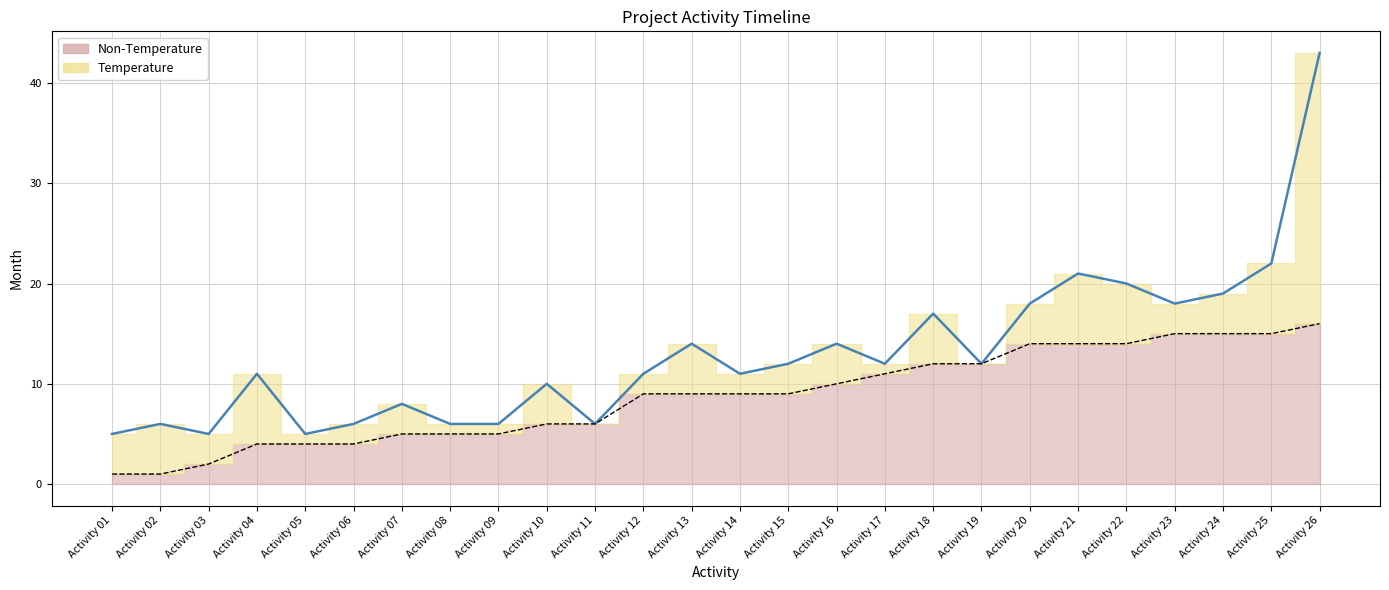

What is the difference between the highest and lowest values at Activity 20?

4